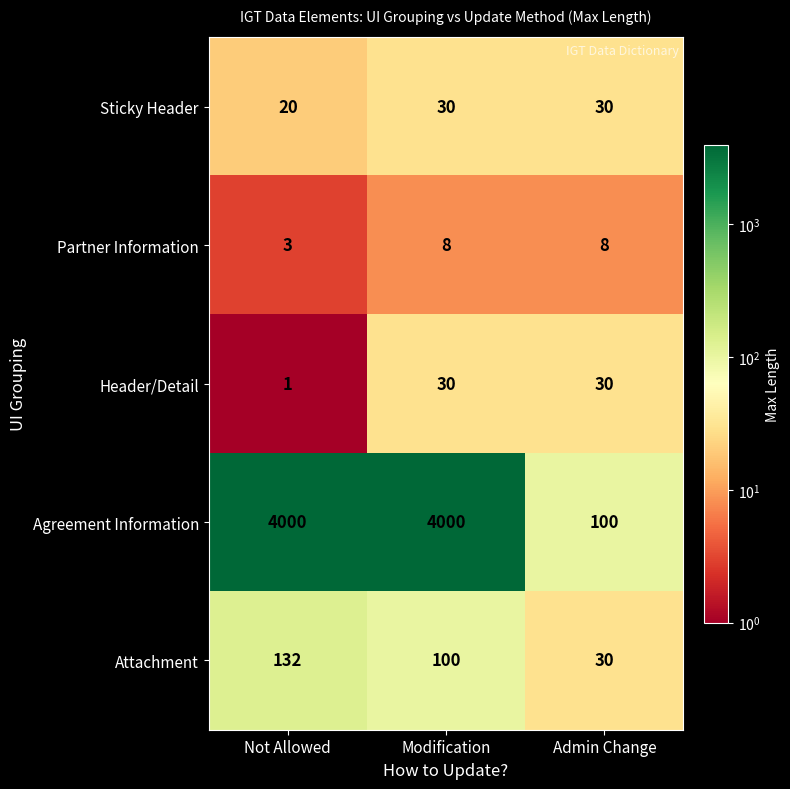

What is the sum of all Partner Information values?

19